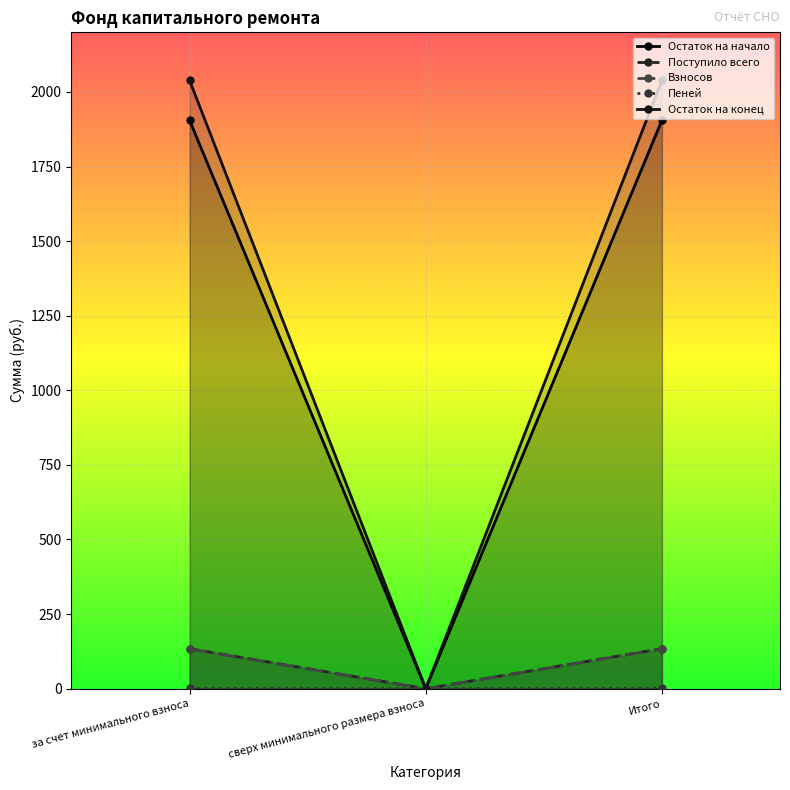

What is the sum of all Остаток на конец values?

4078.2